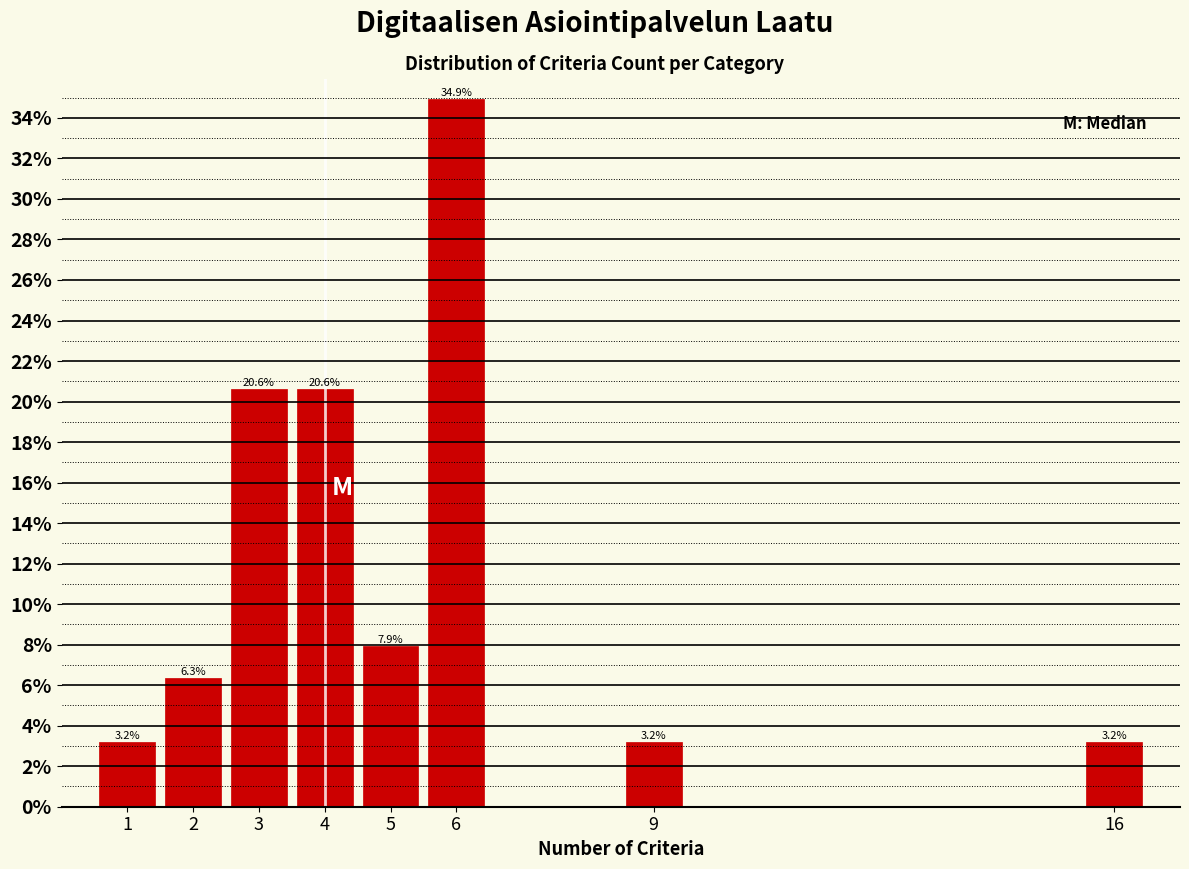

Over which range of the x-axis is the bar tallest?

5.5 to 6.5